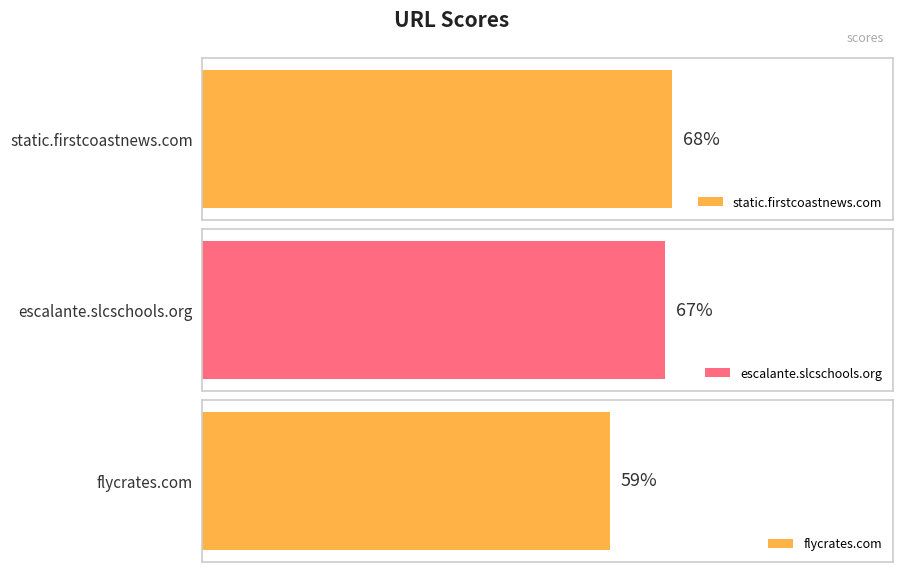

At which category does the chart reach its minimum across all series?

flycrates.com